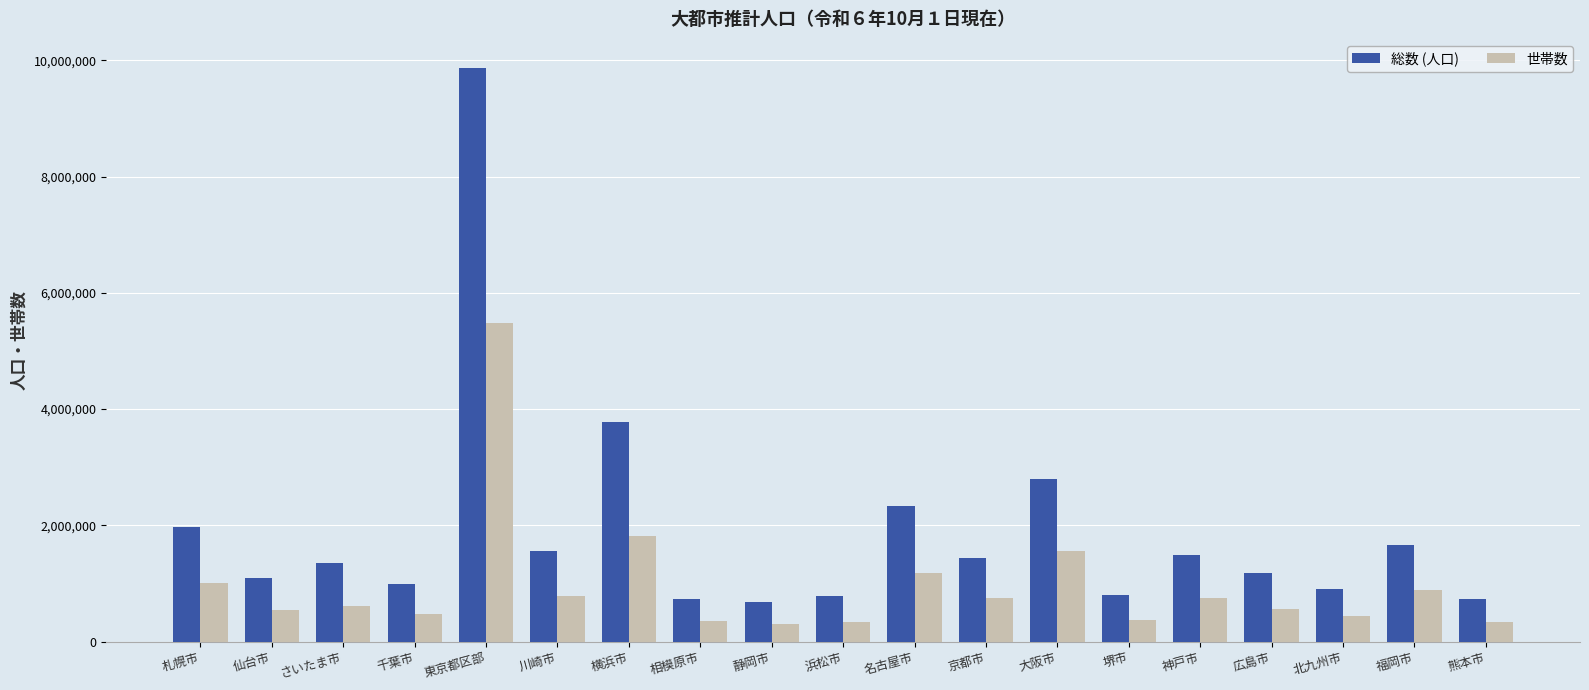

Where does the 総数 (人口) series first go above 1351136?

札幌市